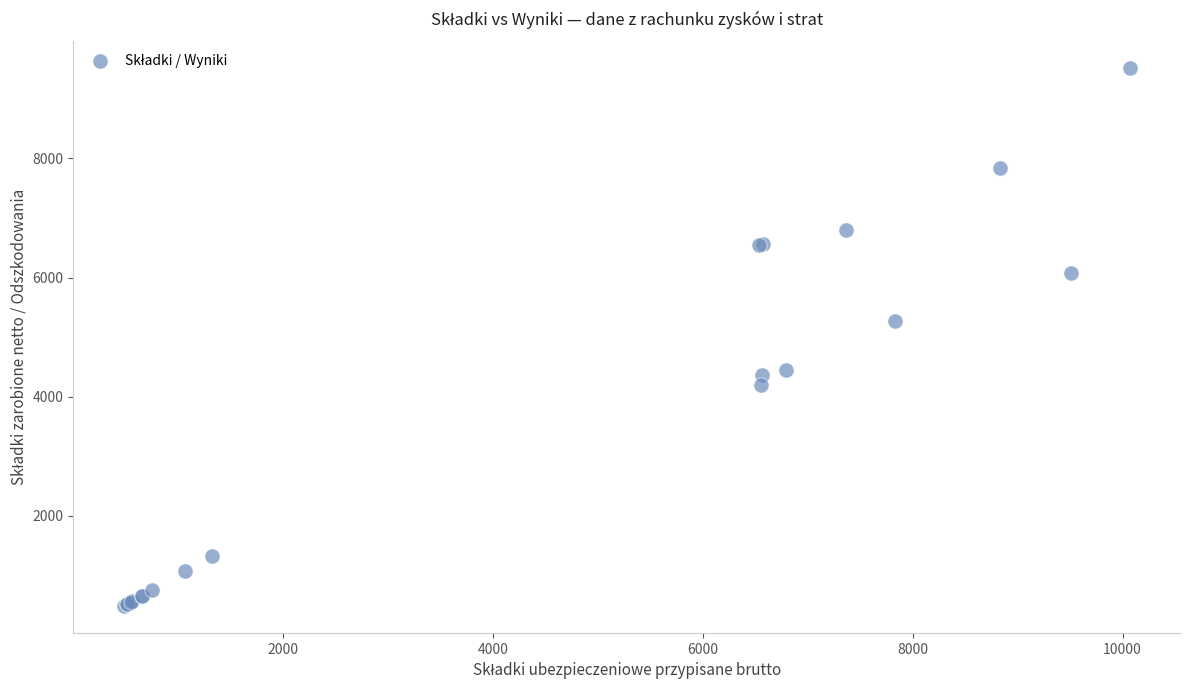

What Y value in the scatter plot is closest to 4997?

5275.0